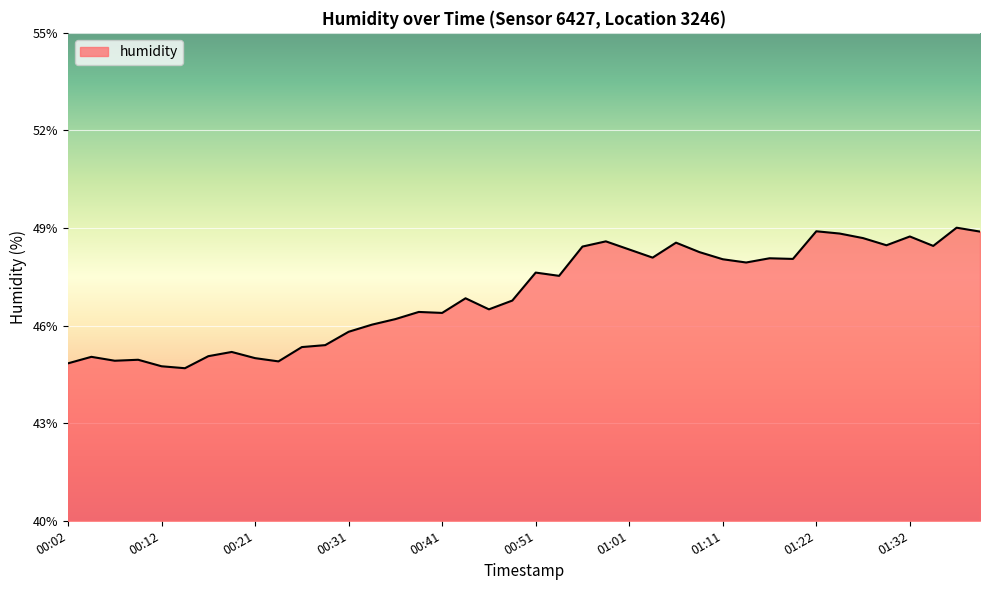

What is the difference between the maximum and minimum values?

4.3